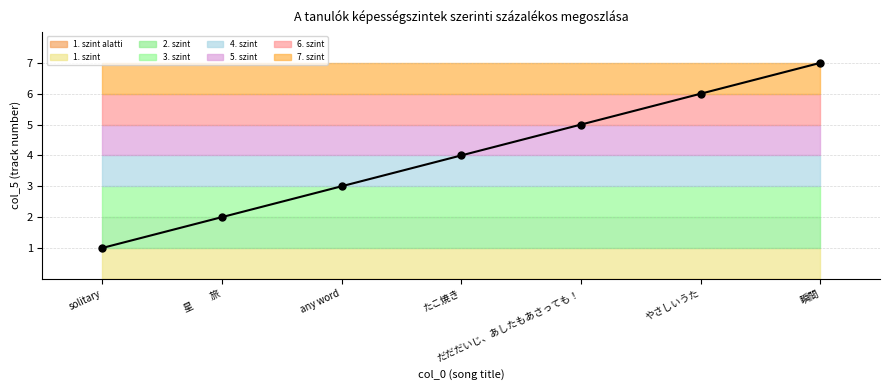

True or false: the data has more than 0 interior local peaks.

False